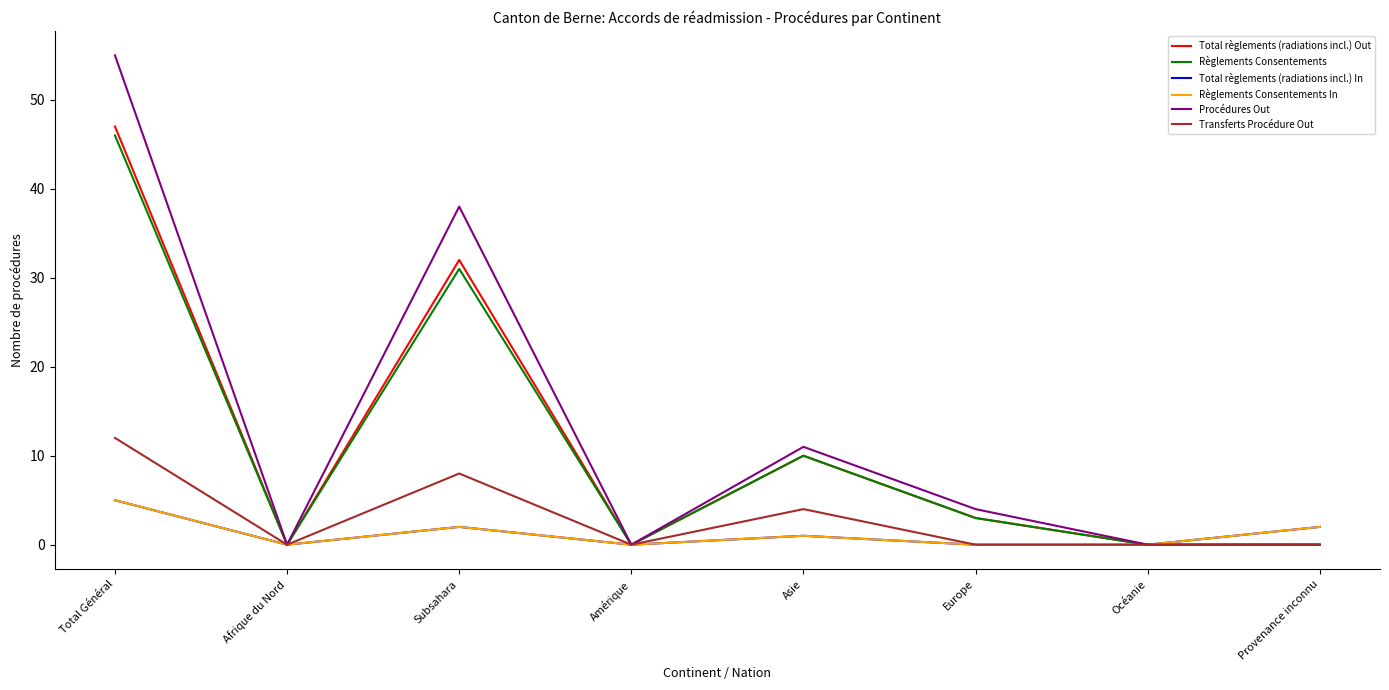

Does the chart have visible grid lines?

No